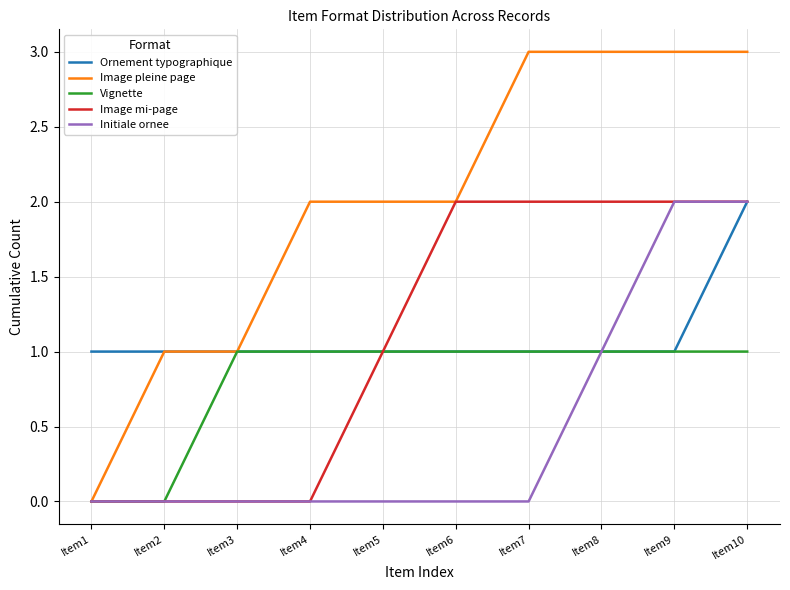

What is the total value across all series at Item6?

6